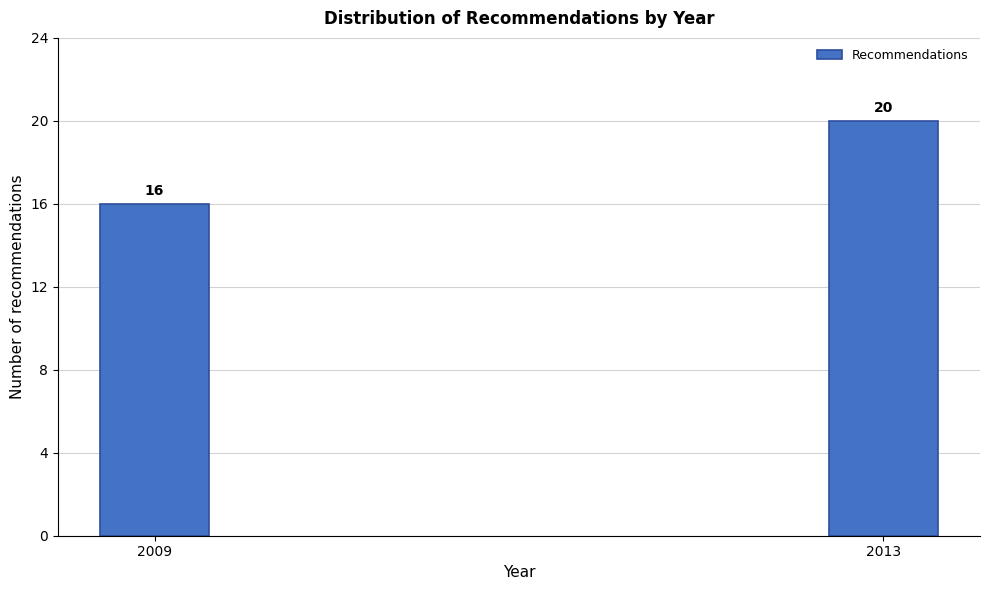

Reading left to right, extract all data points from this chart.

16	20